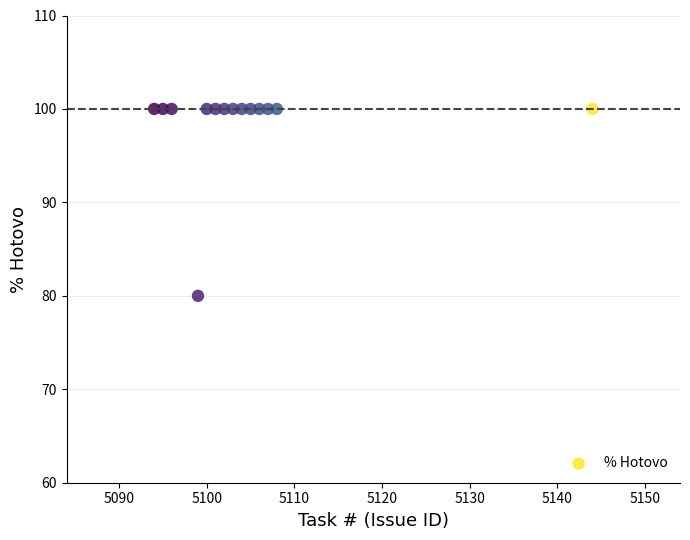

What is the range of Y values (max minus min)?

20